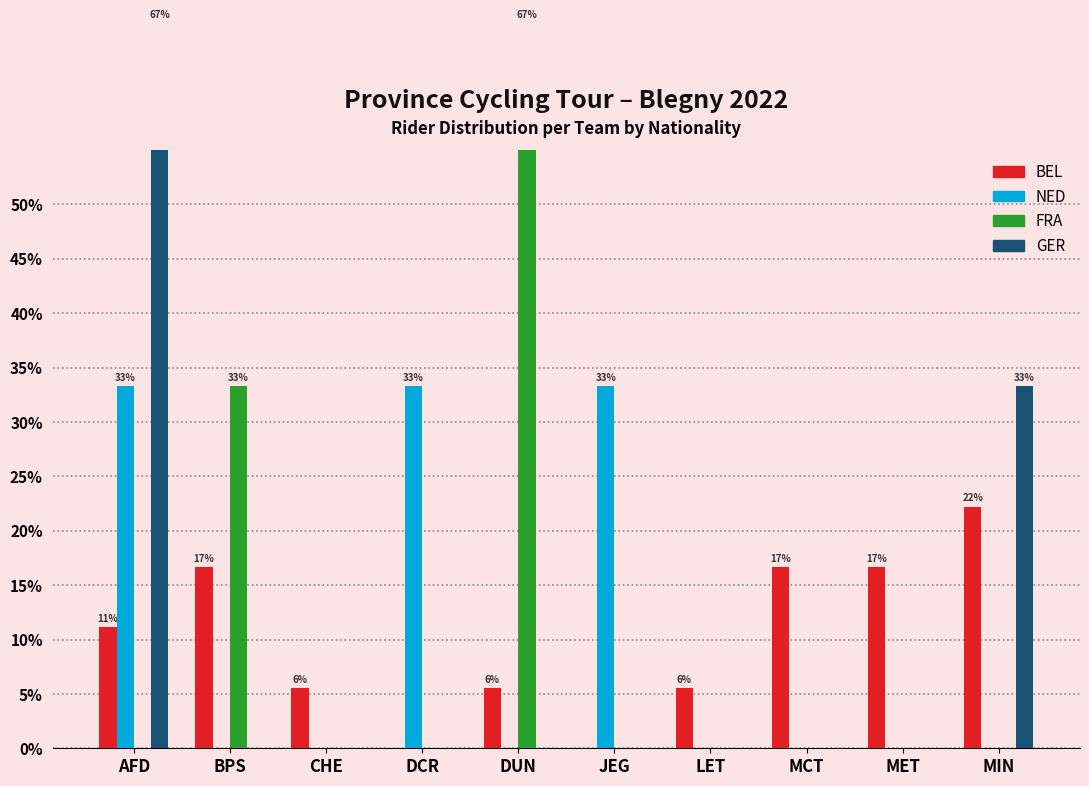

Are the bars grouped side by side (vs. stacked)?

Yes